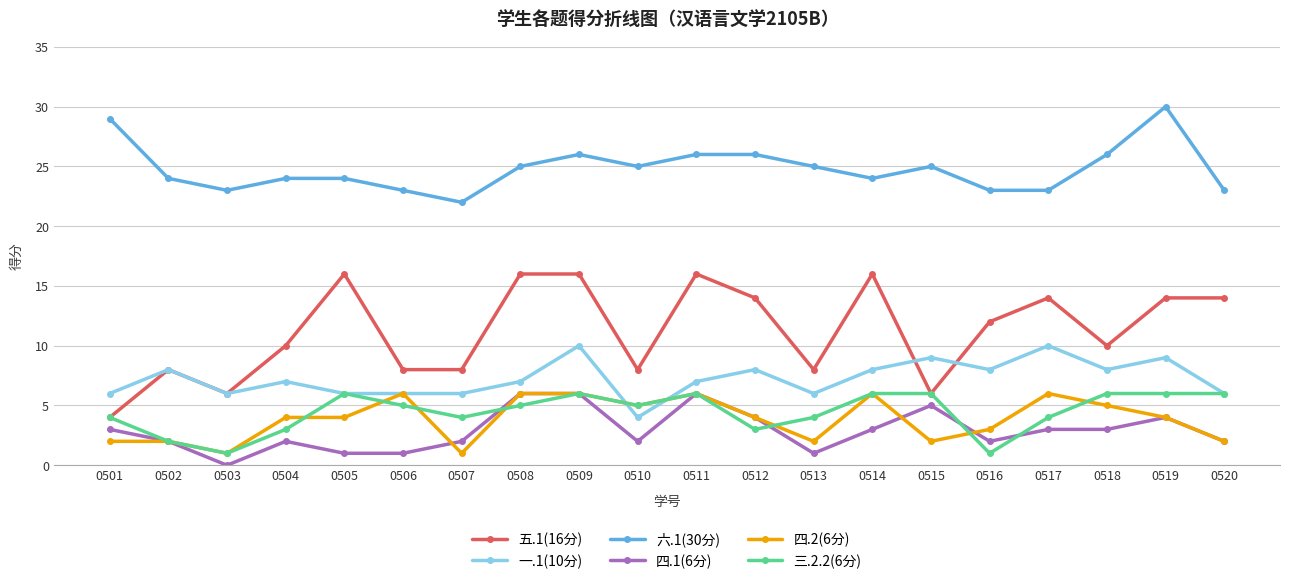

Which category has the lowest value across all series?

0503